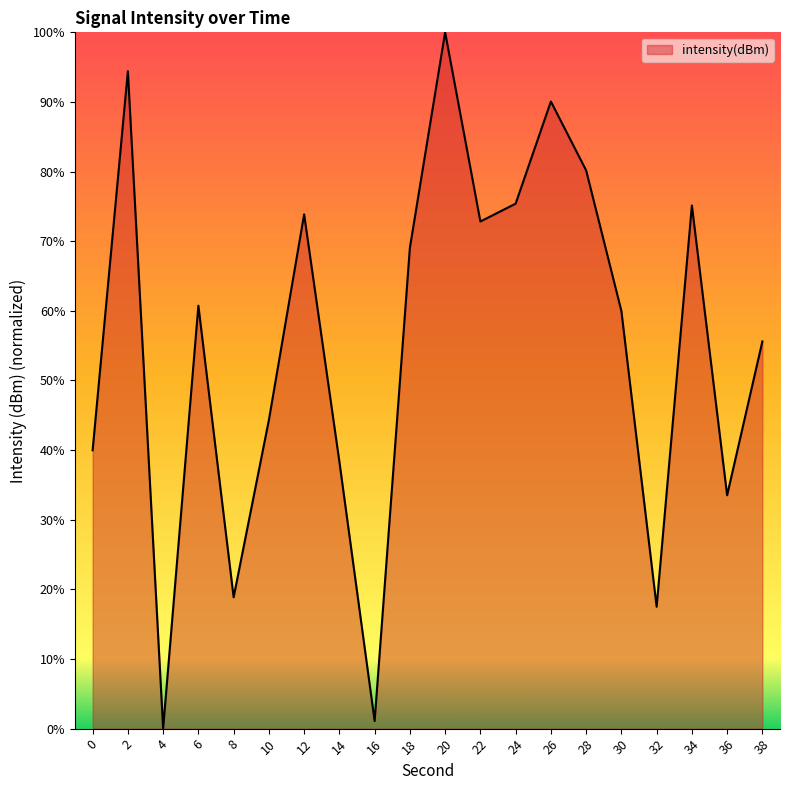

What is the change in value from 10 to 18?

+24.7